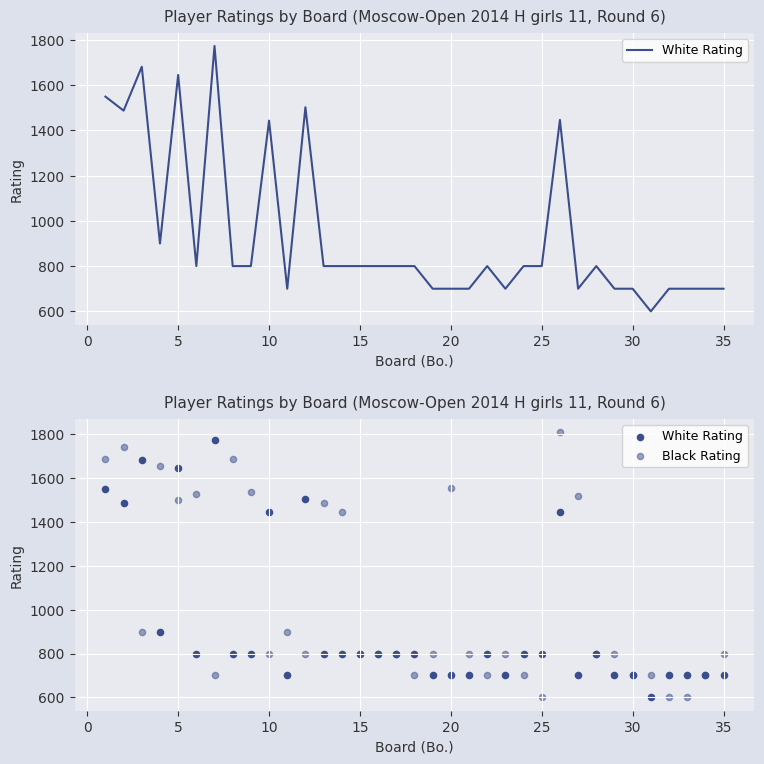

Which series reaches the maximum Y coordinate?

Black Rating